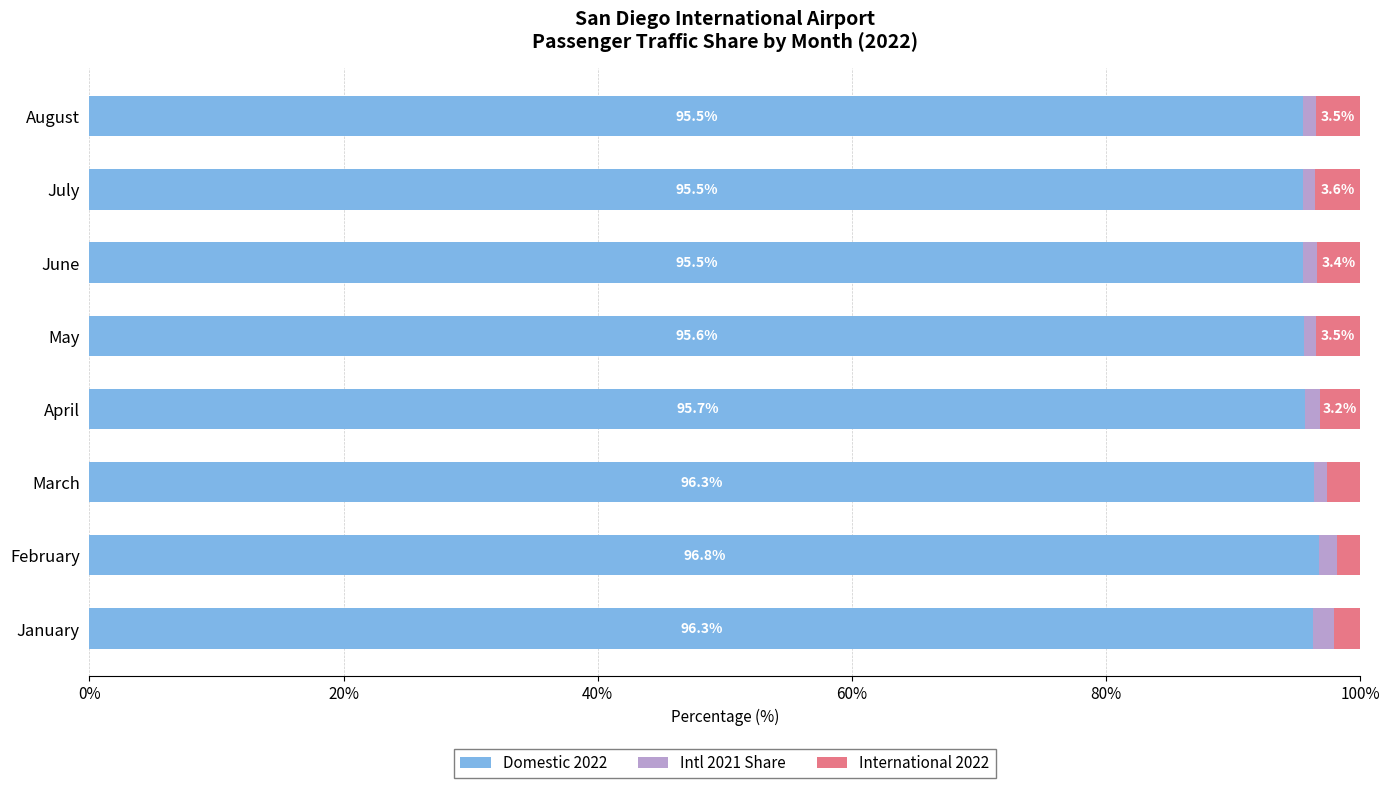

The Domestic 2022 series shows 39.9 at May. True or false?

False